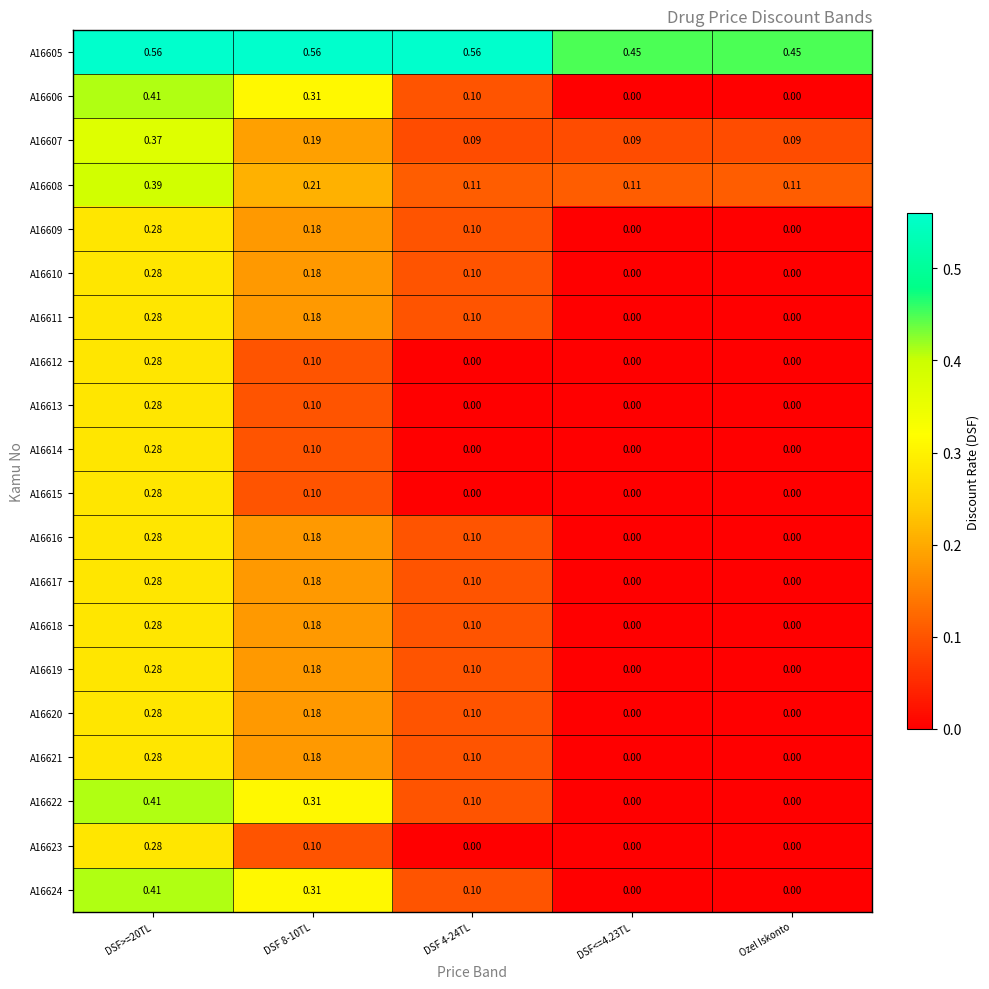

How many data points in A16614 are above 0?

2